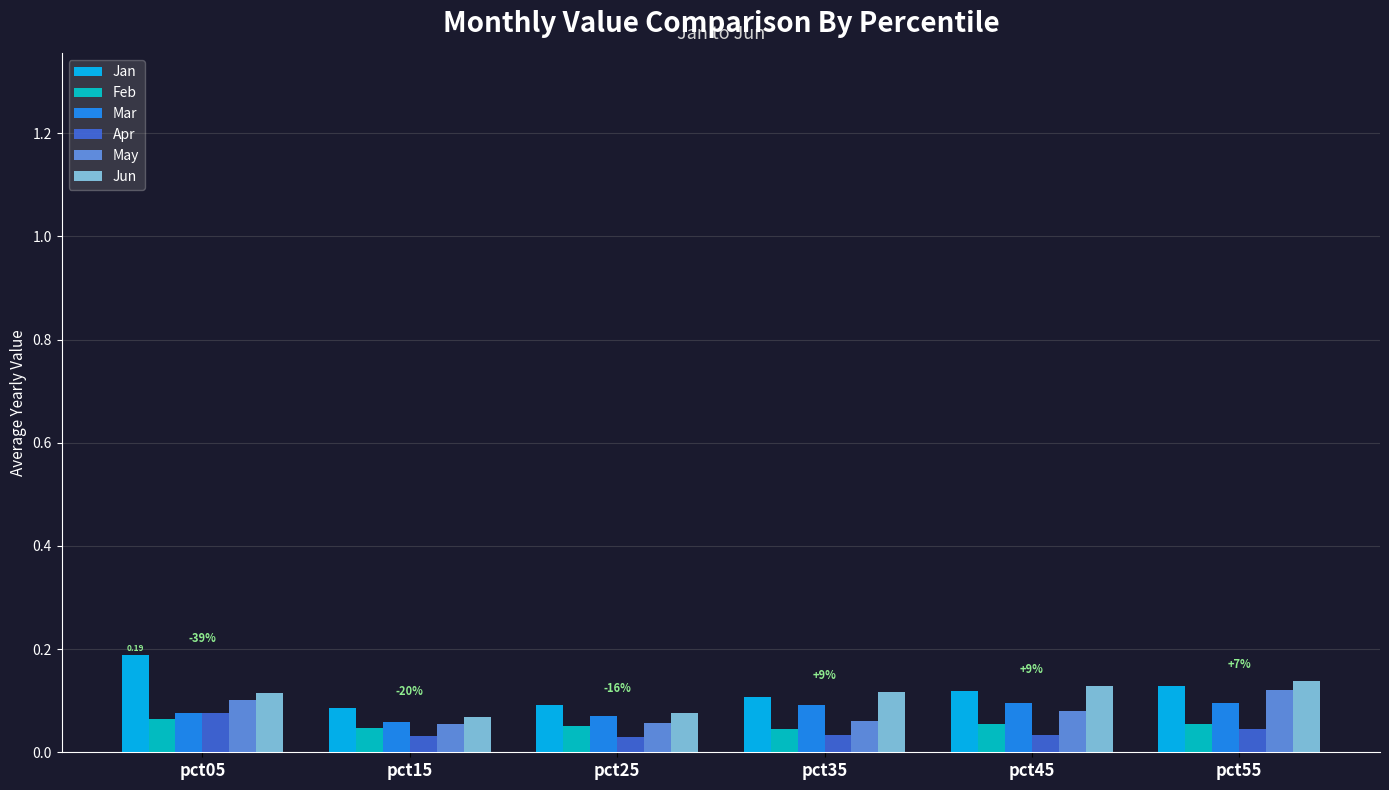

Which series has the widest spread of values?

Jan